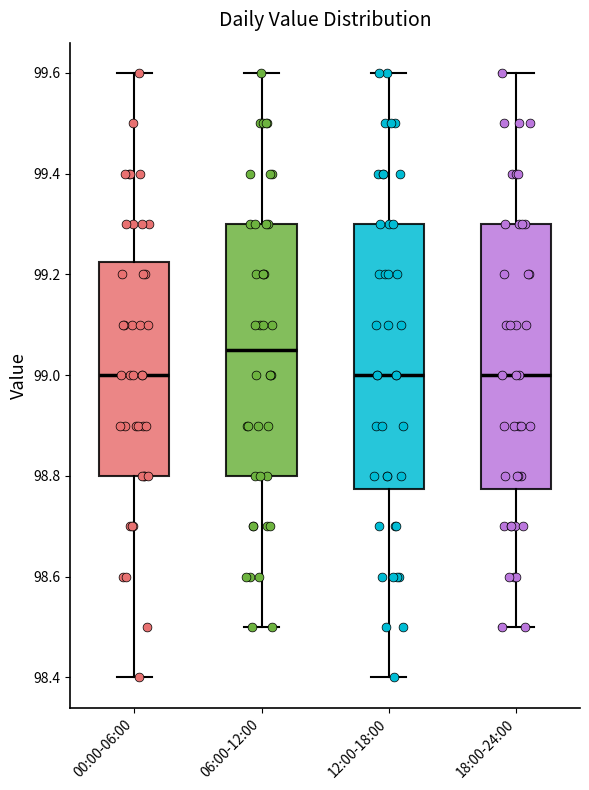

Reading left to right, transcribe this box plot: for each box, give where its median line is, the range the box spans, and where its two whiskers end, as read against the y-axis. The values are not printed on the chart, so give them approximately, as read against the axis.

00:00-06:00: median 99.00, box 98.80 to 99.22, whiskers 98.40 to 99.60
06:00-12:00: median 99.06, box 98.80 to 99.30, whiskers 98.50 to 99.60
12:00-18:00: median 99.00, box 98.78 to 99.30, whiskers 98.40 to 99.60
18:00-24:00: median 99.00, box 98.78 to 99.30, whiskers 98.50 to 99.60